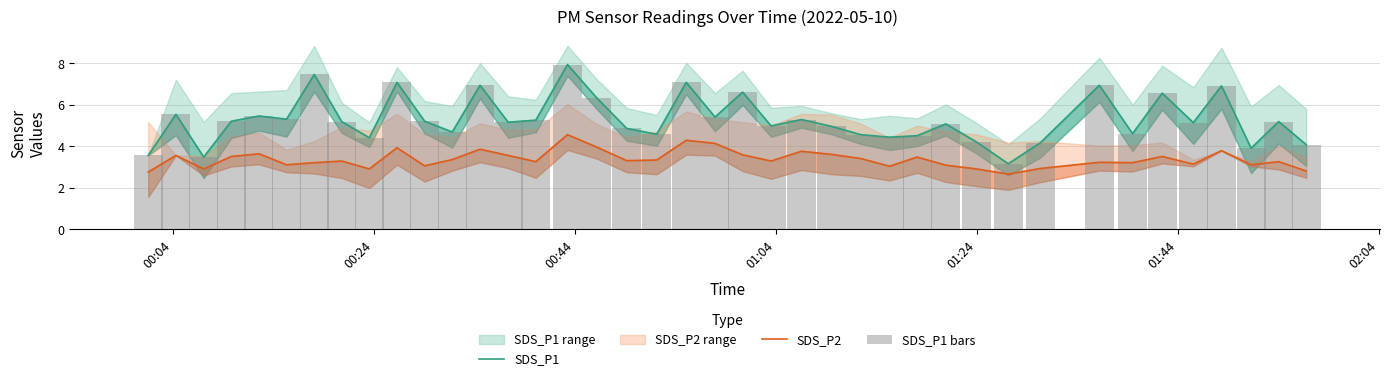

What is the average value of the SDS_P1 series?

5.3